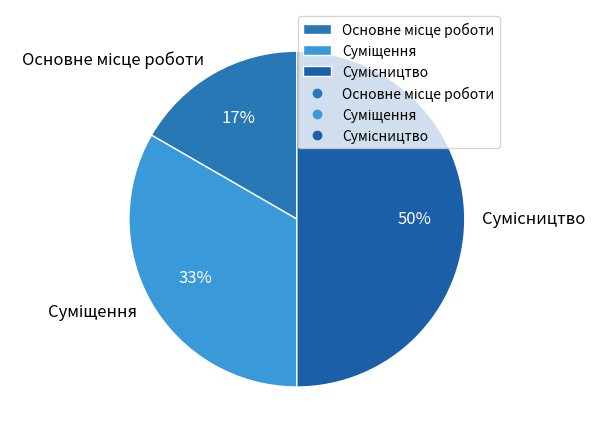

To the nearest percent, what is the average slice percentage?

33%